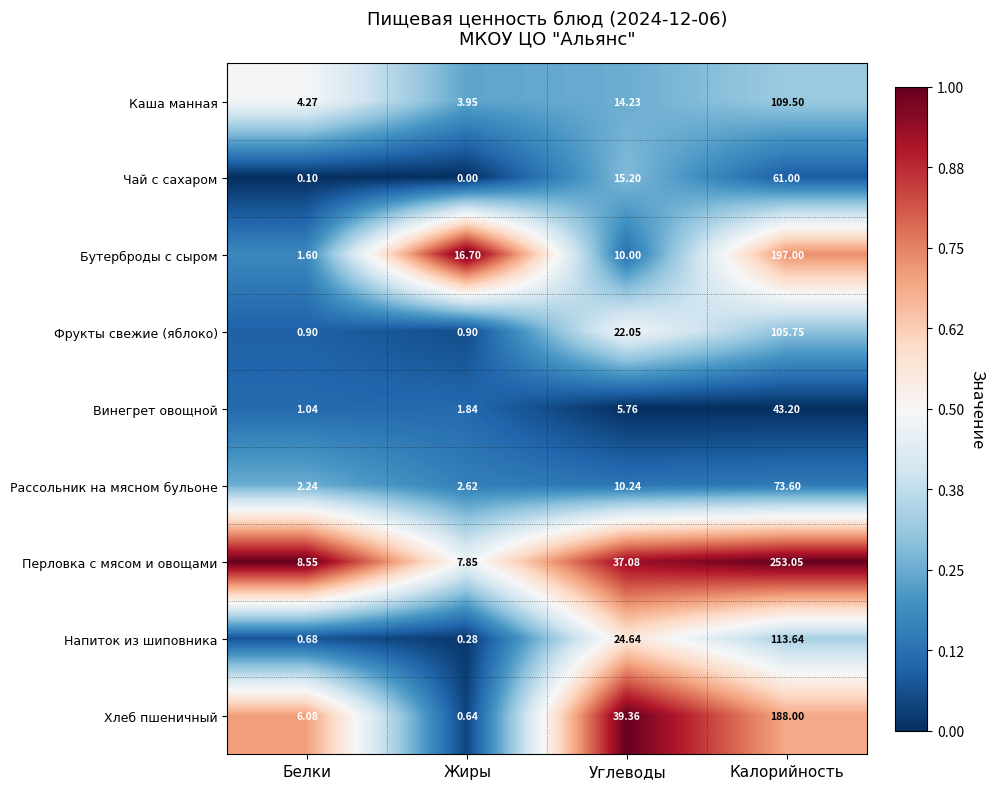

How many distinct data groups are displayed?

9